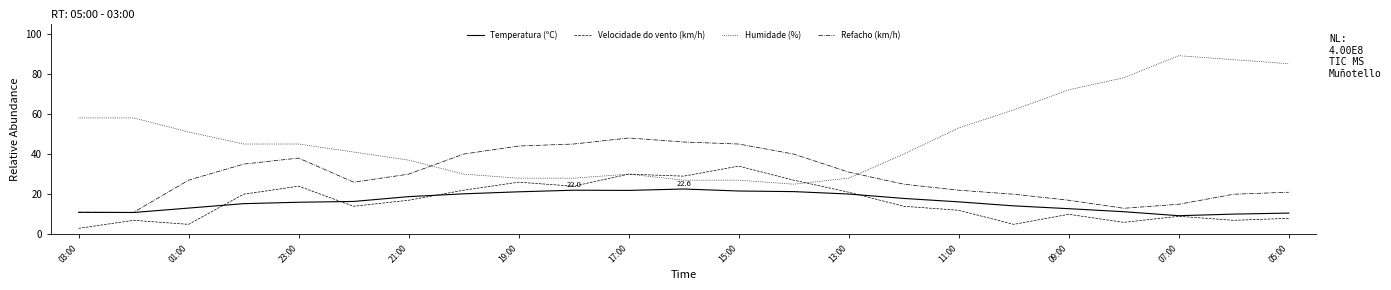

What is the highest value of the Humidade (%) series?

89.0